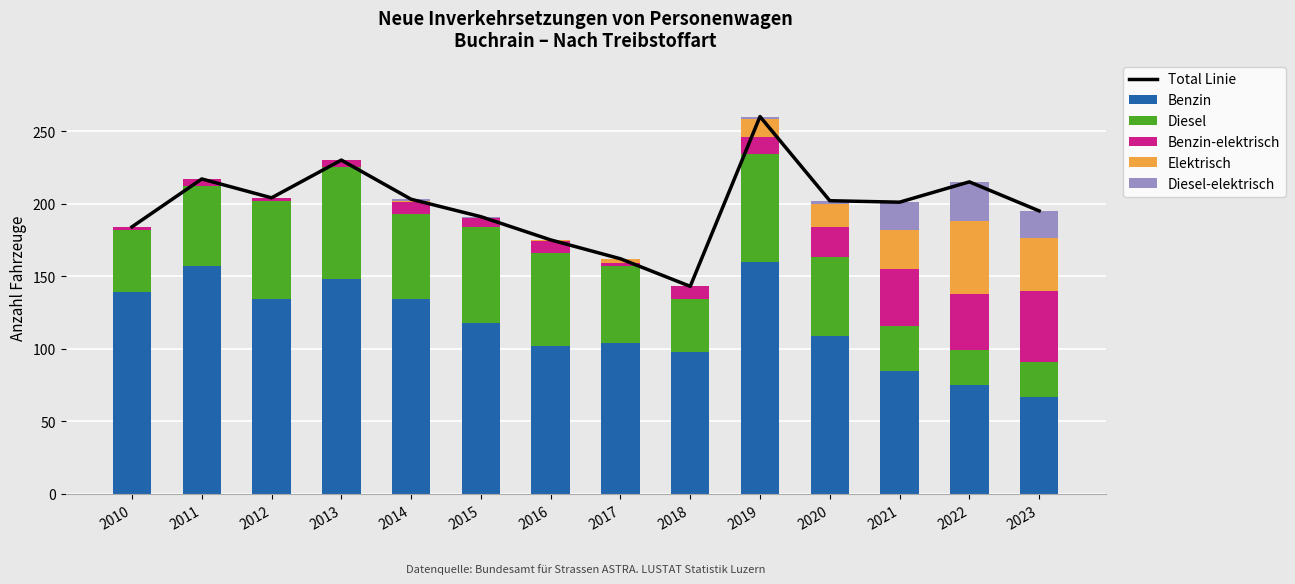

What is the difference between the maximum and minimum values in the Total Linie series?

117